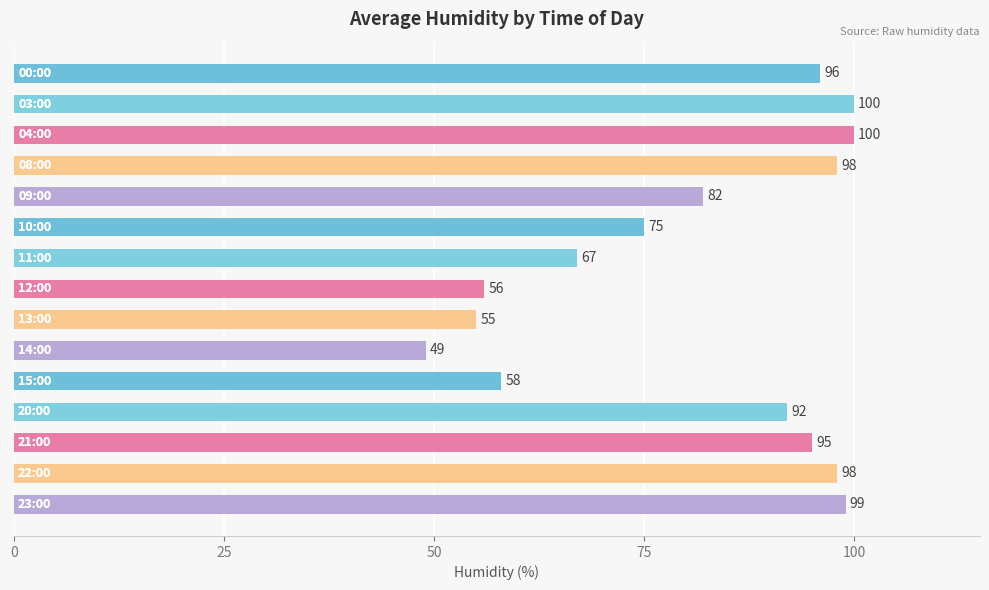

What is the average value?

81